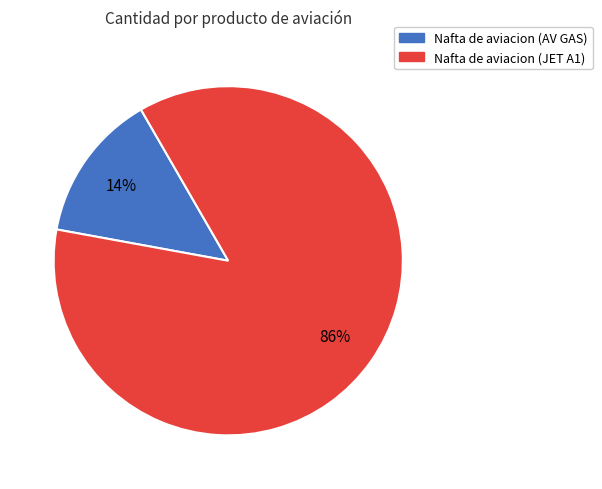

How many segments does this pie chart have?

2